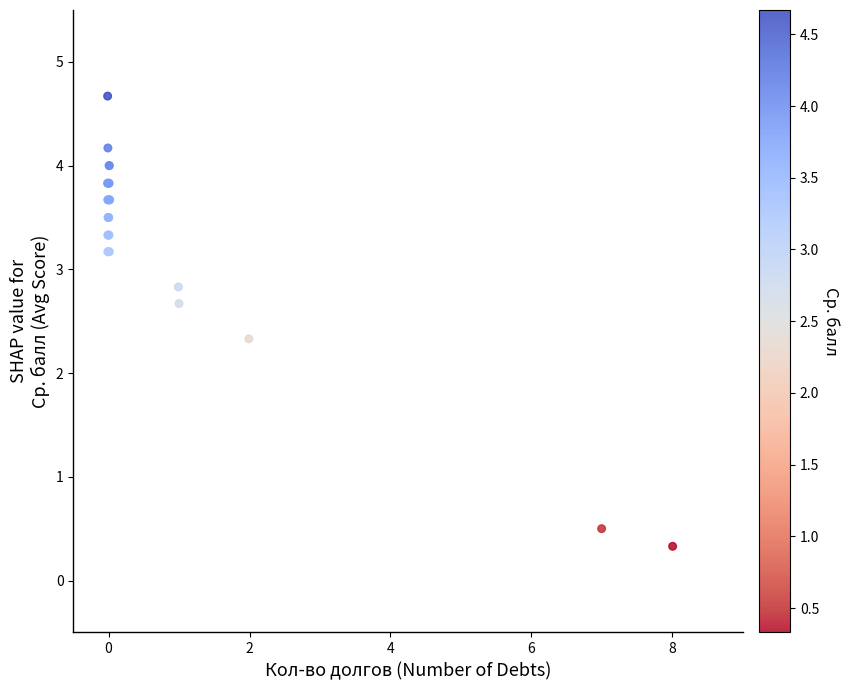

What Y value in the scatter plot is closest to 2?

2.3